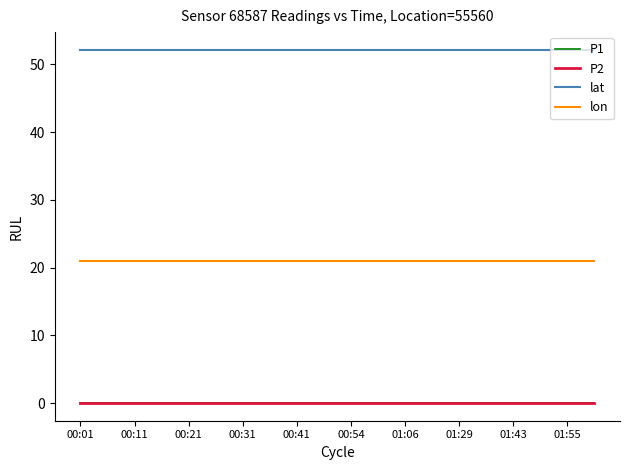

True or false: P2 and lat intersect in this chart.

False